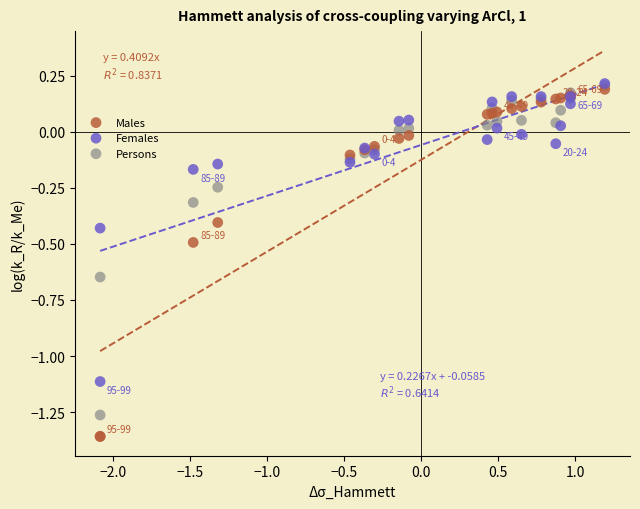

What are all the series names shown in the legend?

Males, Females, Persons